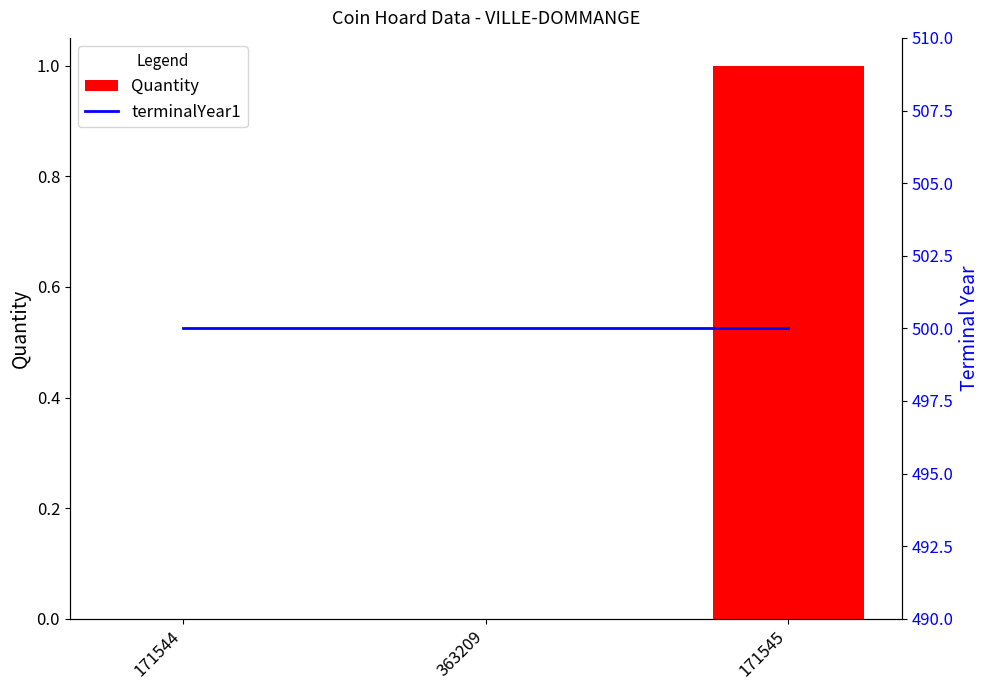

Count the Quantity values in the range 0 to 1.

3